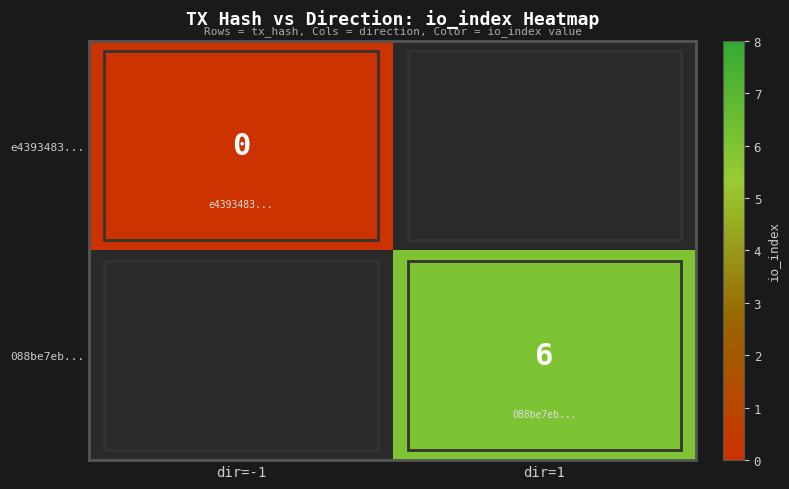

Is the value of e4393483... at dir=-1 greater than the value of 088be7eb... at dir=1?

No